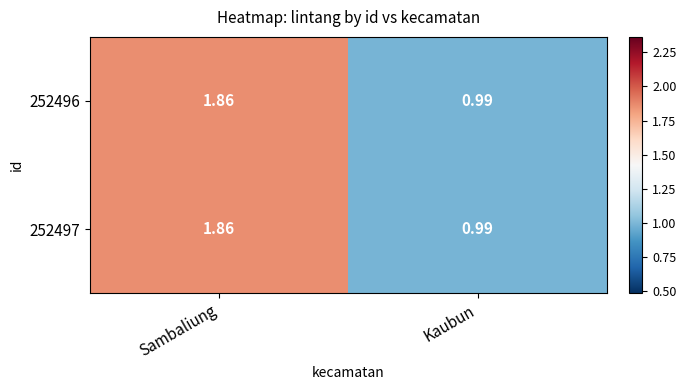

At which category does the chart reach its peak across all series?

Sambaliung